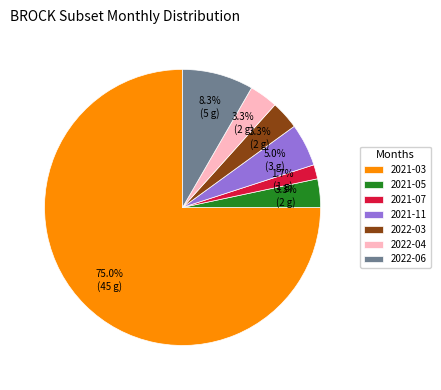

Which has a higher value, 2021-07 or 2022-04?

2022-04